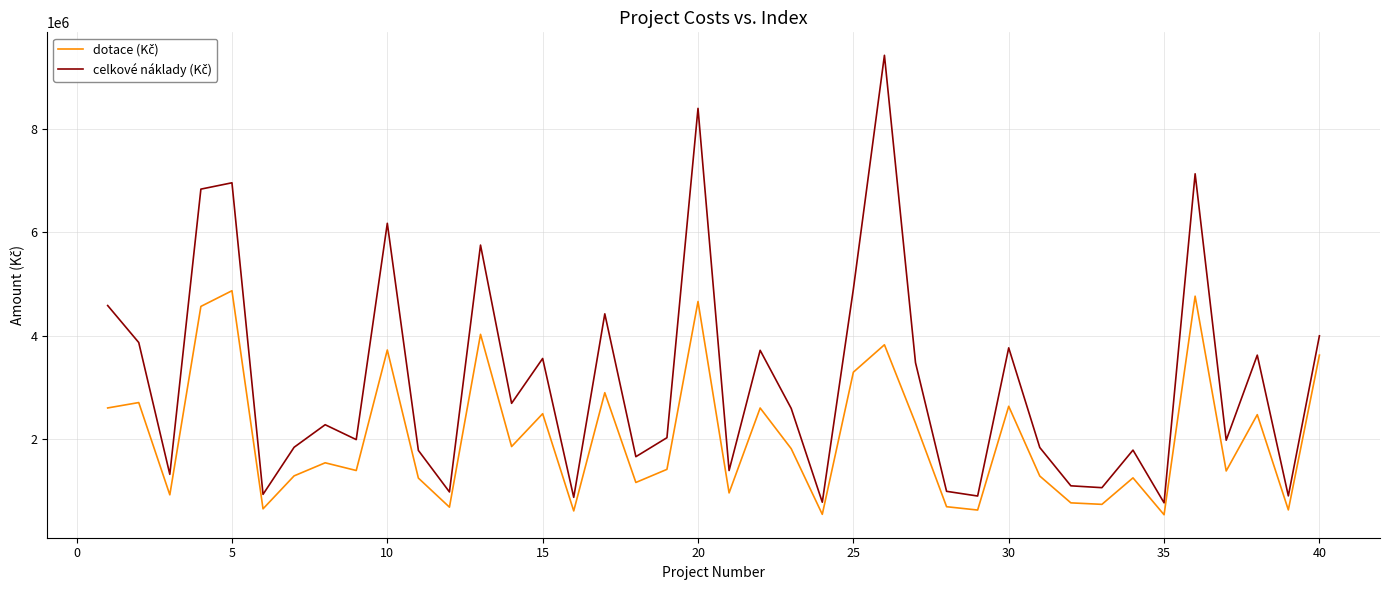

What is the greatest value displayed?

9425534.0